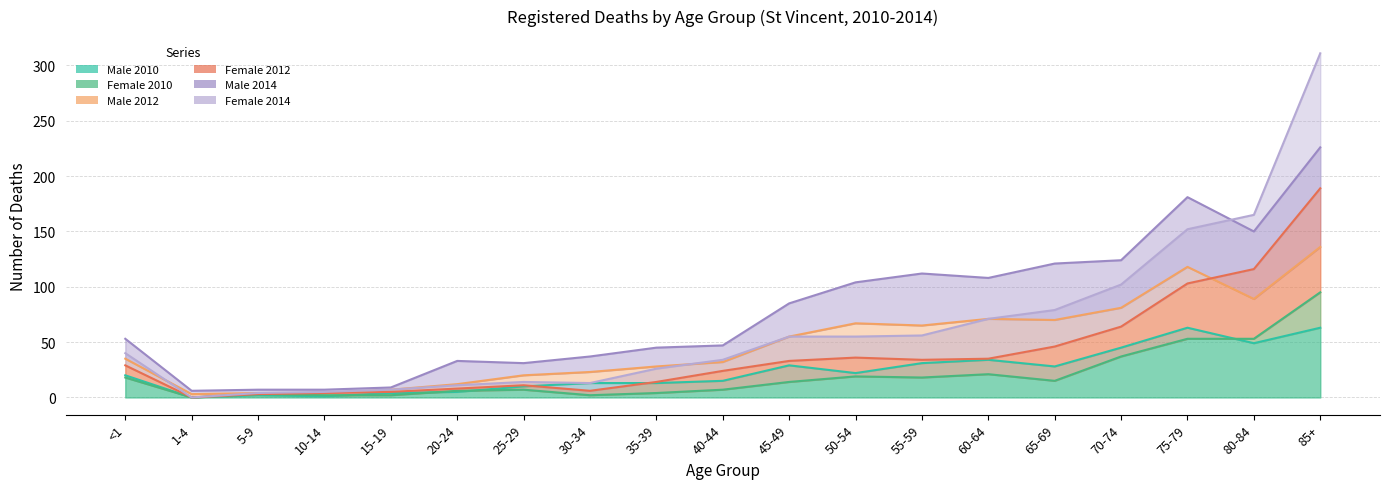

The Male 2012 series shows 112 at 55-59. True or false?

True